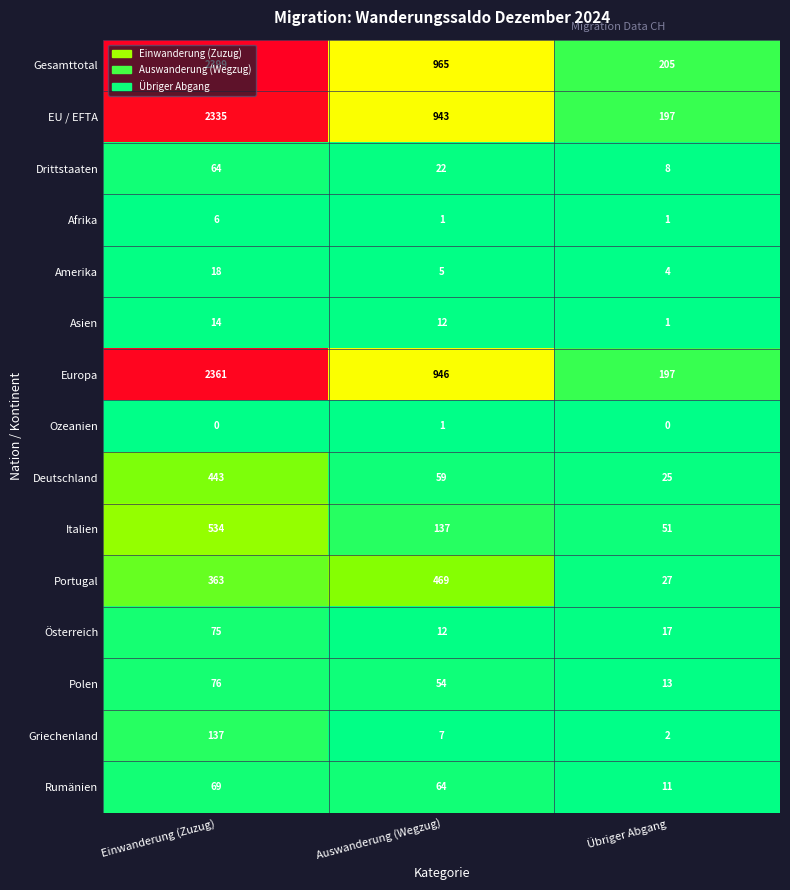

What is the maximum value for Portugal?

469